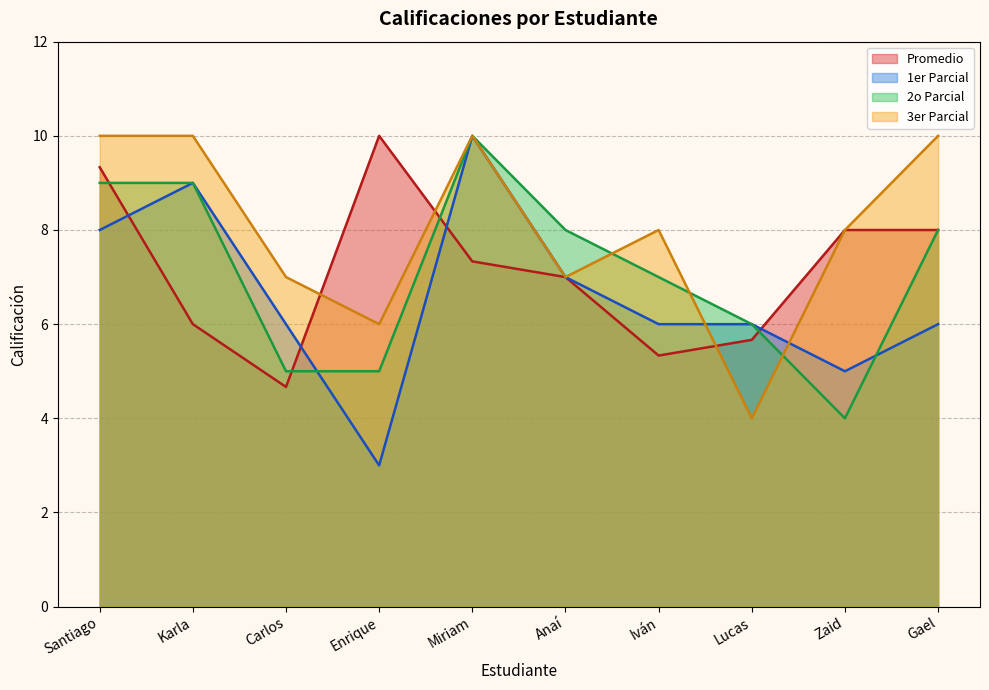

What is the lowest value of the 2o Parcial series?

4.0